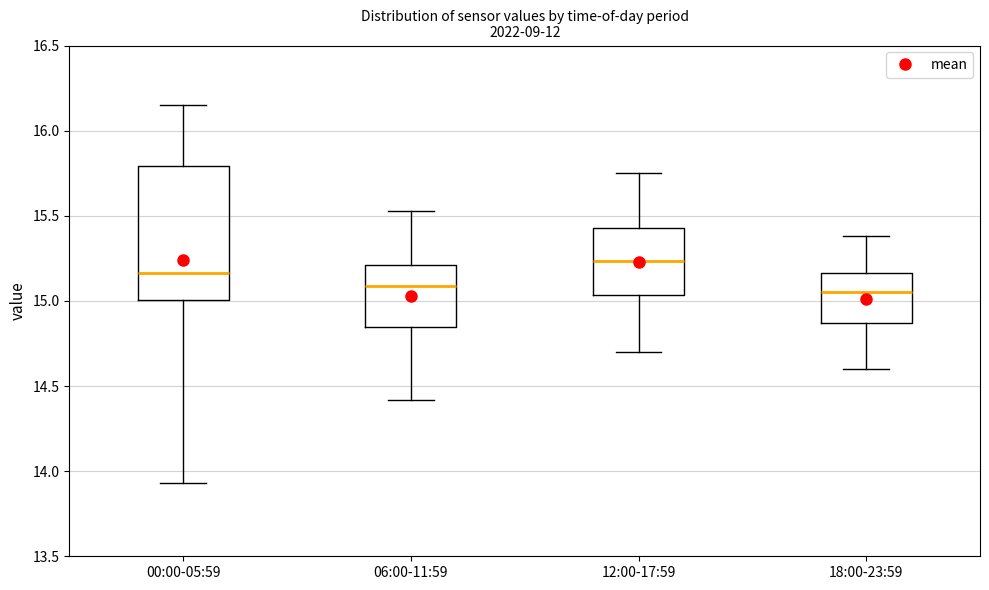

Reading left to right, transcribe this box plot: for each box, give where its median line is, the range the box spans, and where its two whiskers end, as read against the y-axis. The values are not printed on the chart, so give them approximately, as read against the axis.

00:00-05:59: median 15.15, box 15.00 to 15.80, whiskers 13.95 to 16.15
06:00-11:59: median 15.10, box 14.85 to 15.20, whiskers 14.40 to 15.55
12:00-17:59: median 15.25, box 15.05 to 15.45, whiskers 14.70 to 15.75
18:00-23:59: median 15.05, box 14.85 to 15.15, whiskers 14.60 to 15.40